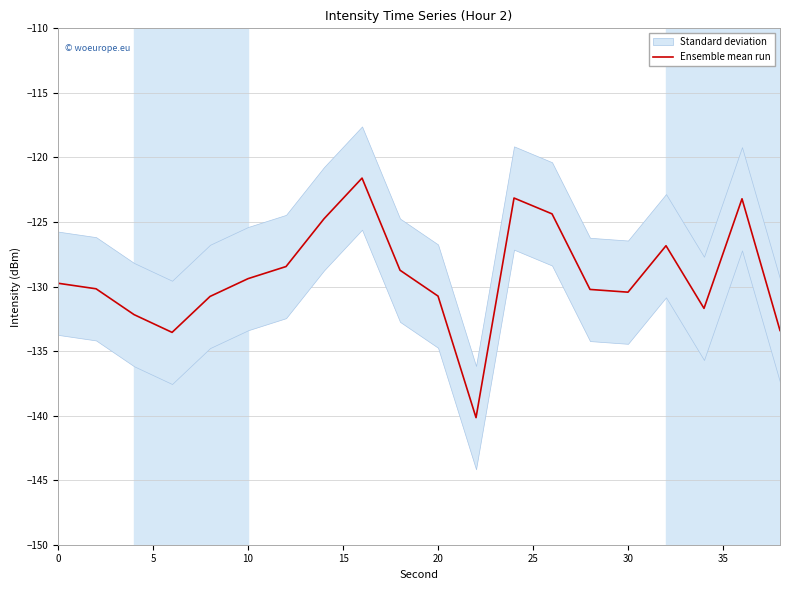

What is the difference between the maximum and minimum values?

18.6